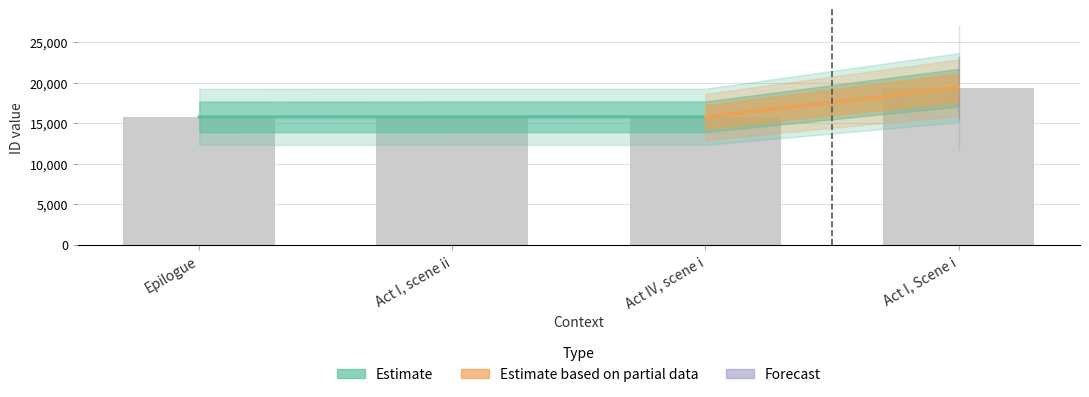

Reading left to right, list all the values displayed in this chart.

Epilogue=15775	Act I, scene ii=15784	Act IV, scene i=15785	Act I, Scene i=19384